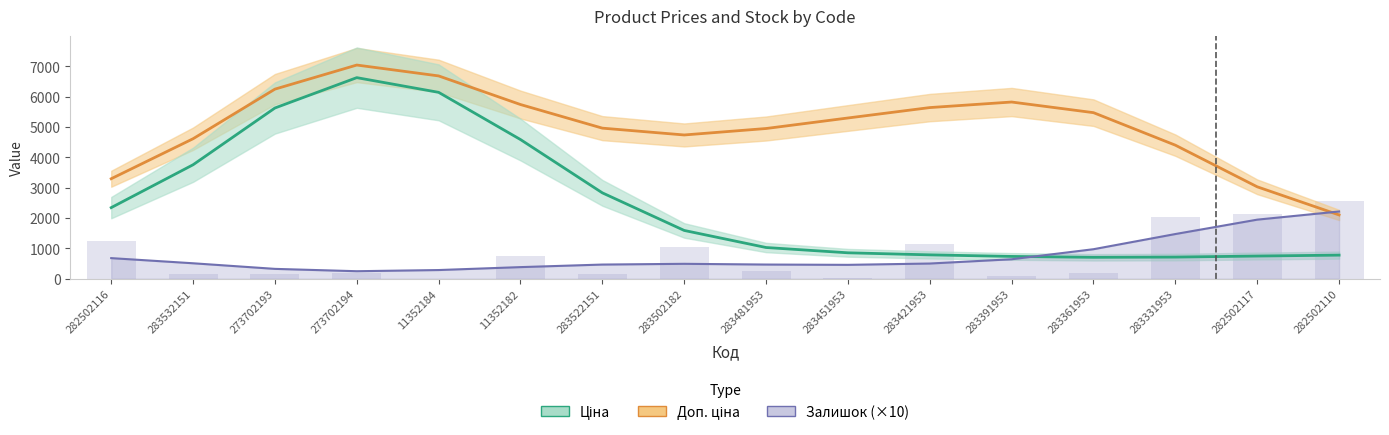

What is the value of the Ціна bar at the 12th from the left?

734.4